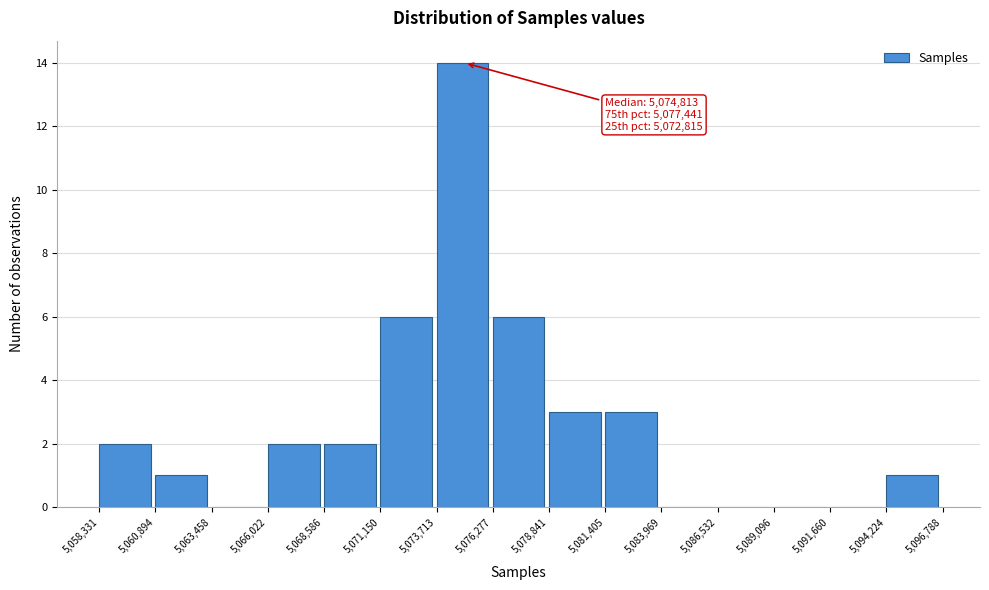

Which range on the x-axis has the tallest bar?

5,073,713 to 5,076,277